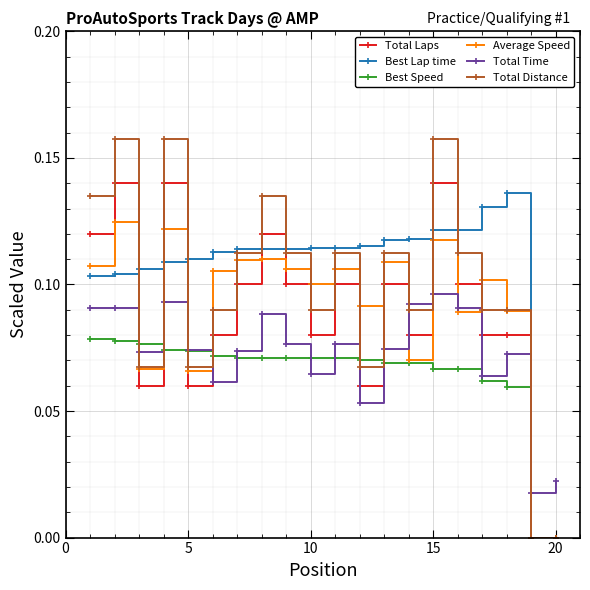

Which series has the widest spread of values?

Total Distance